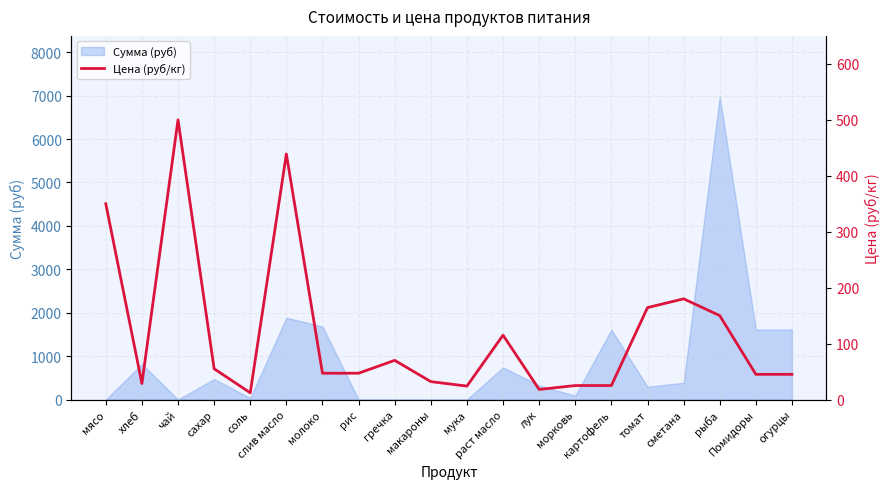

True or false: the data has more than 0 interior local peaks.

True